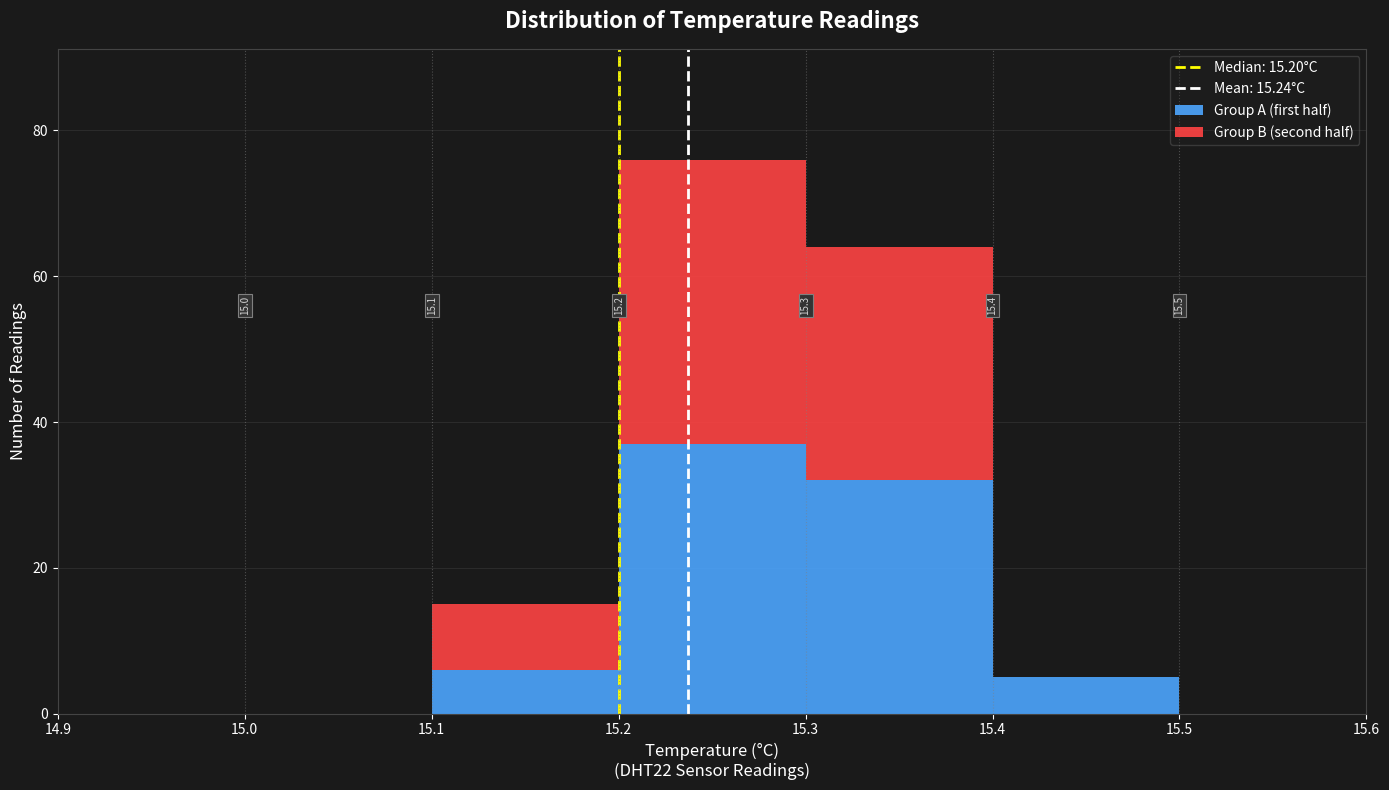

Which range on the x-axis has the tallest stacked bar (by total height)?

15.2 to 15.3